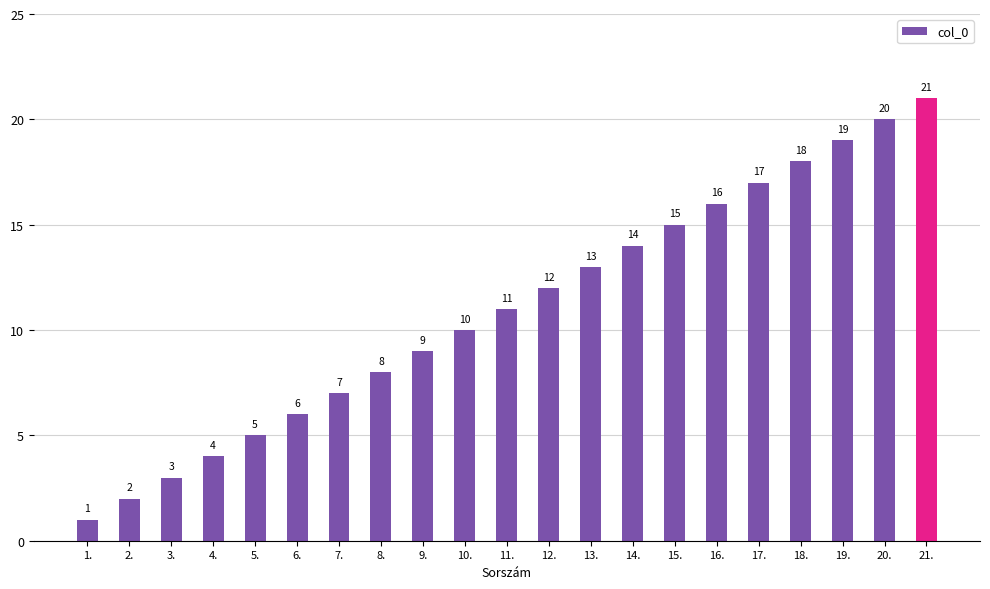

The chart shows a value of 7 at 7.. True or false?

True